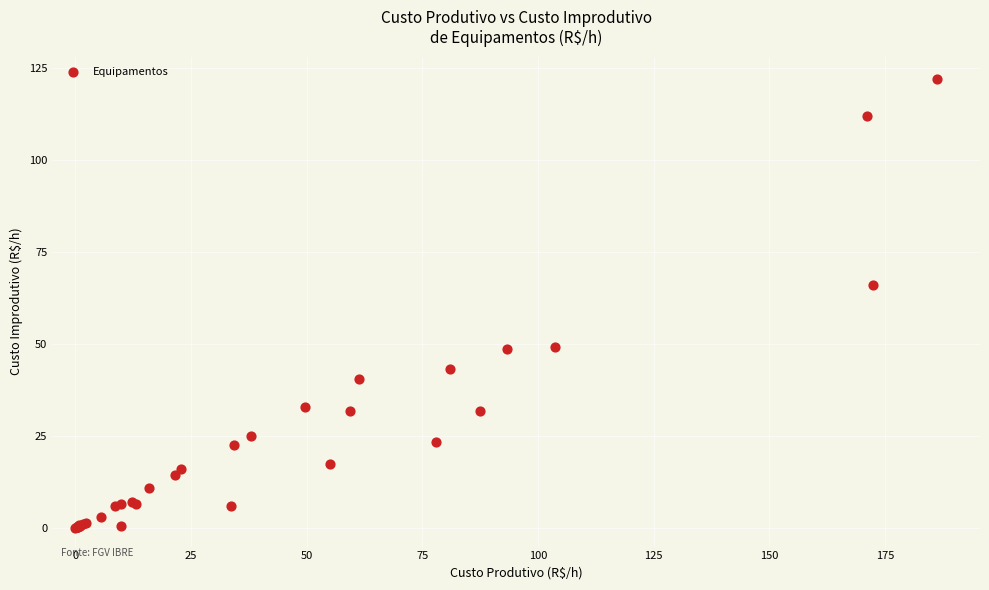

What Y value in the scatter plot is closest to 61?

66.1